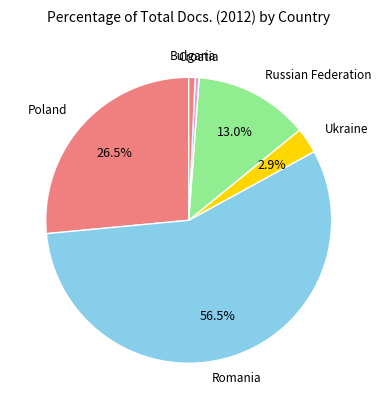

Which slice is the largest?

Romania